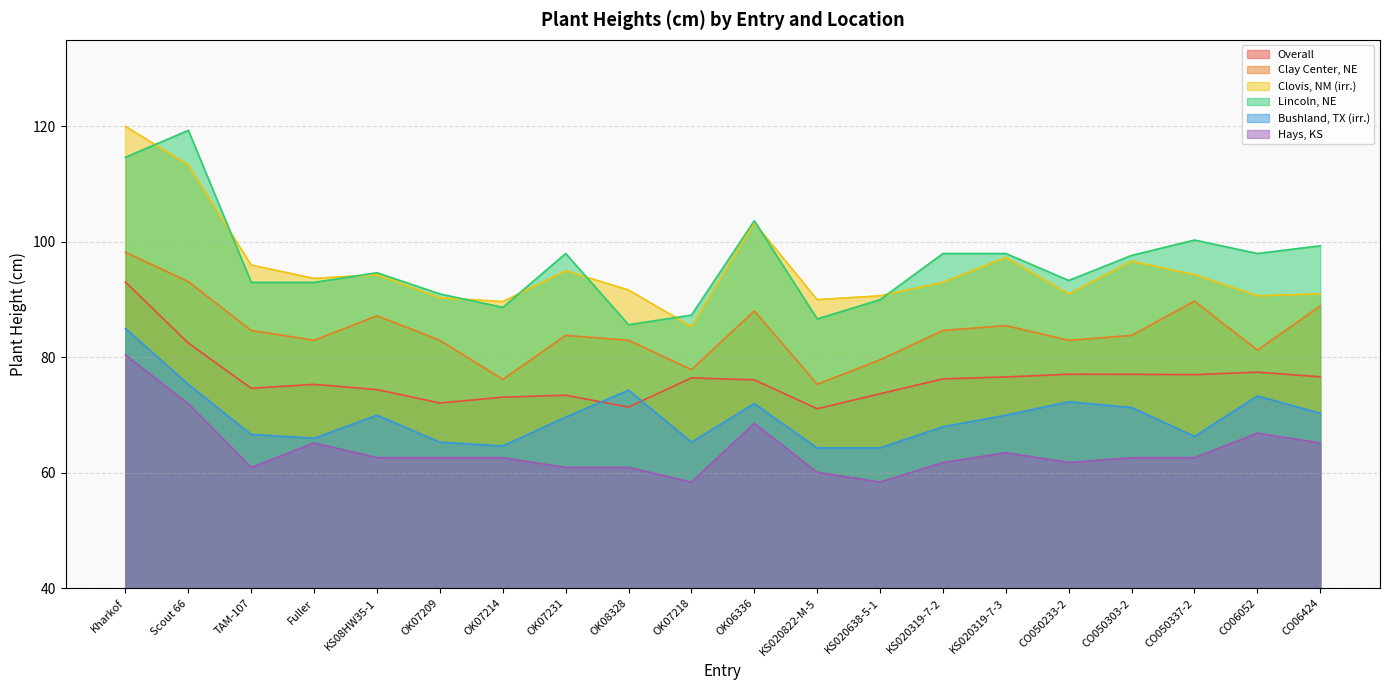

Between KS020638-5-1 and CO050233-2, which series saw the biggest shift?

Bushland, TX (irr.)